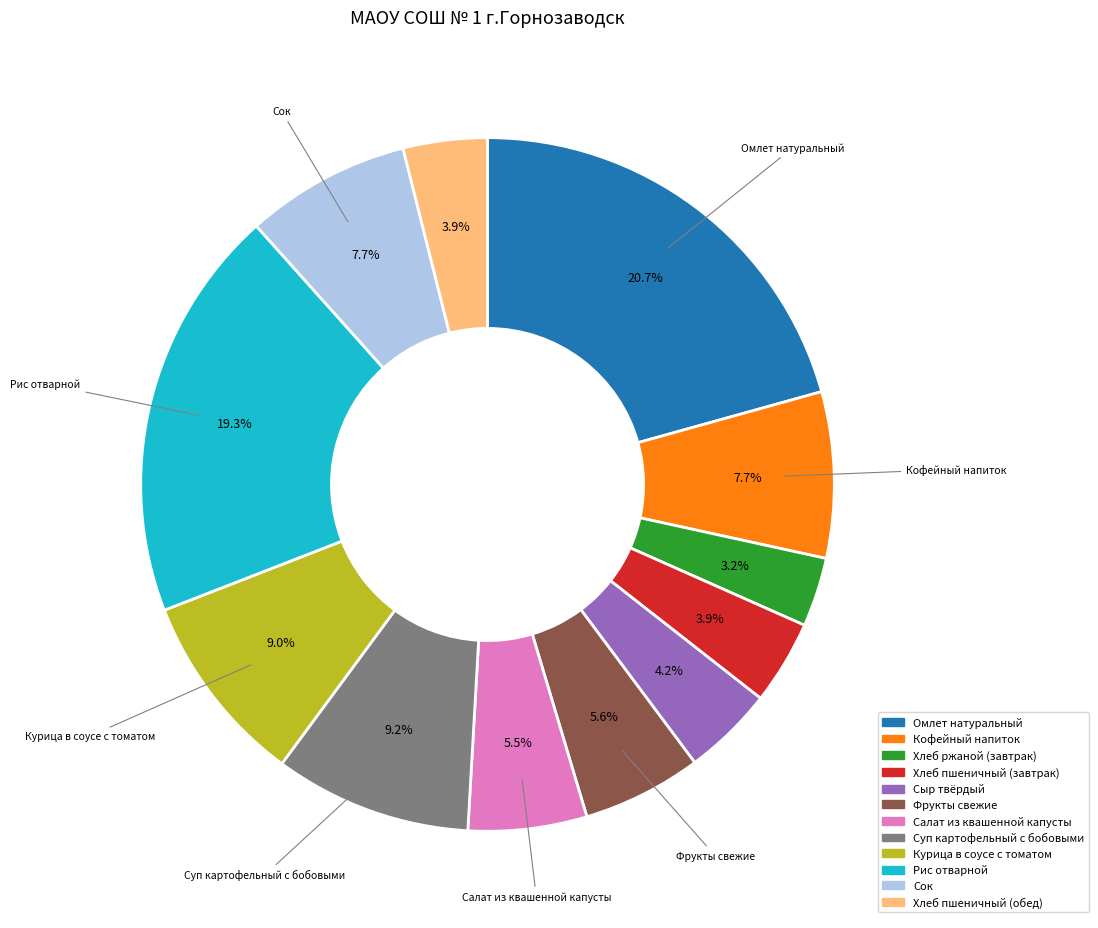

What percentage is NOT represented by Рис отварной?

80.7%